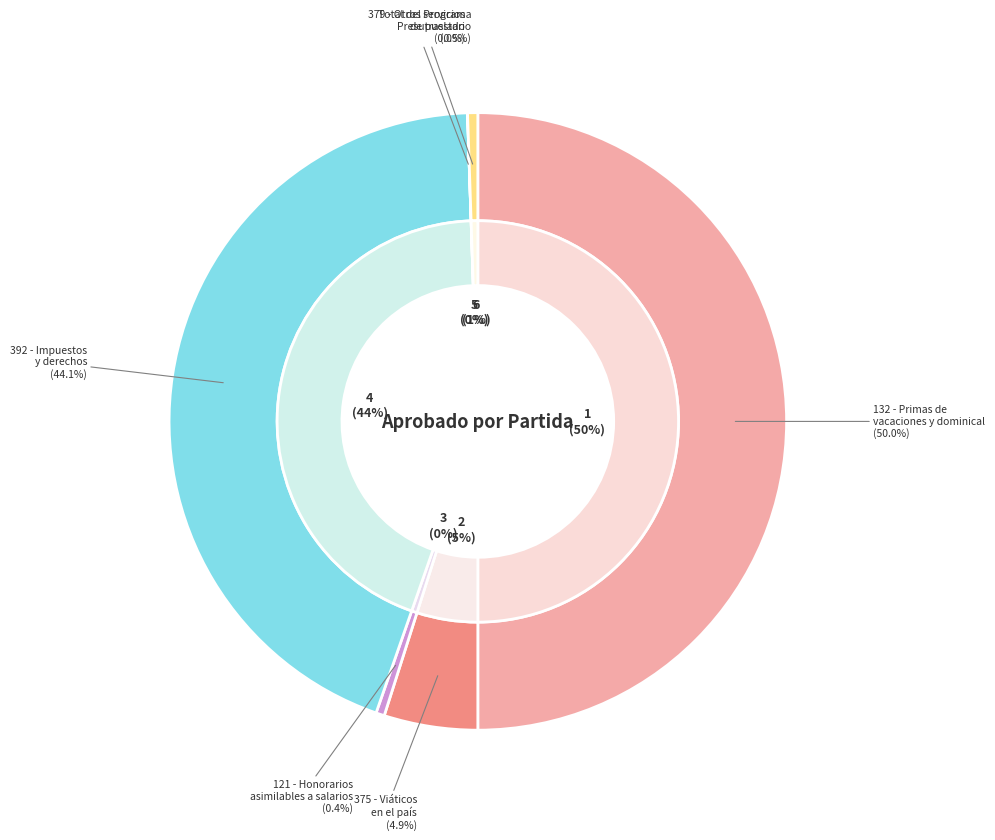

How many segments does this pie chart have?

6